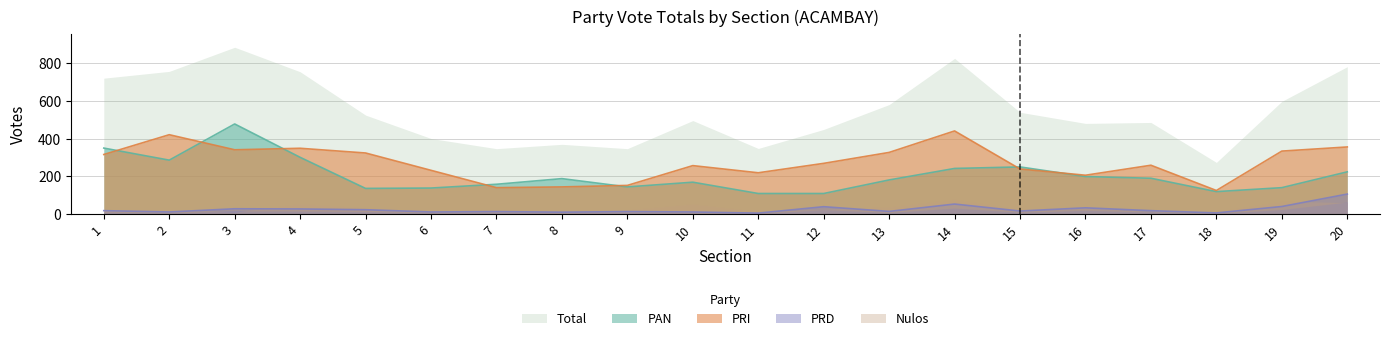

True or false: PAN and PRD intersect in this chart.

False